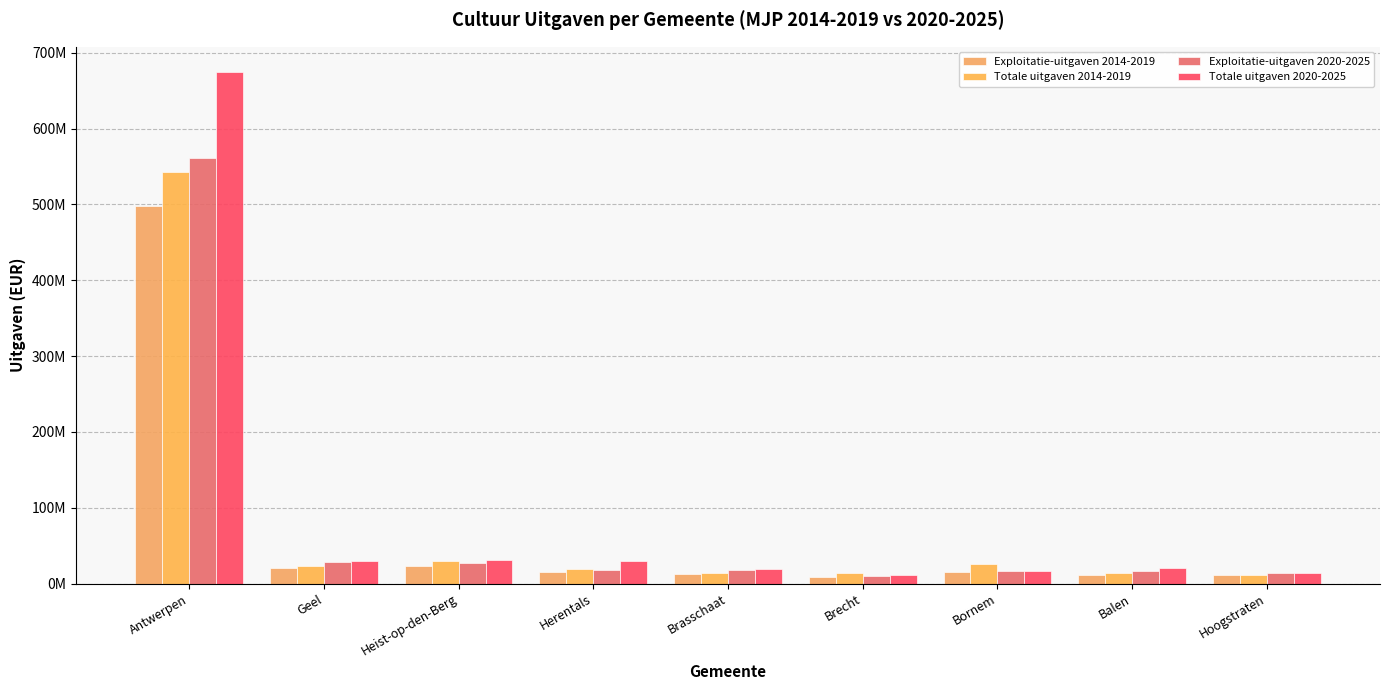

At how many categories does at least one series exceed 428433108?

1